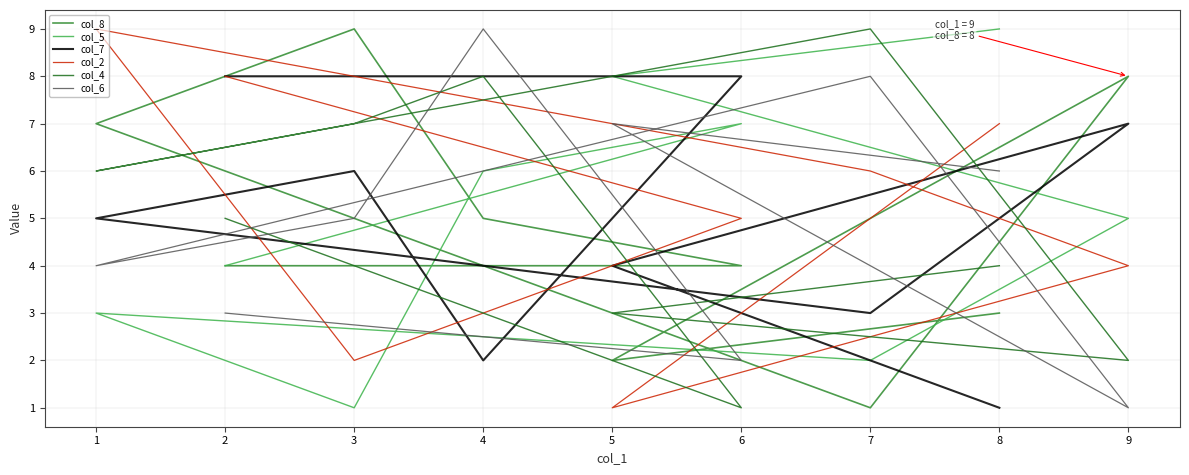

At which category does col_5 reach its first local valley?

3